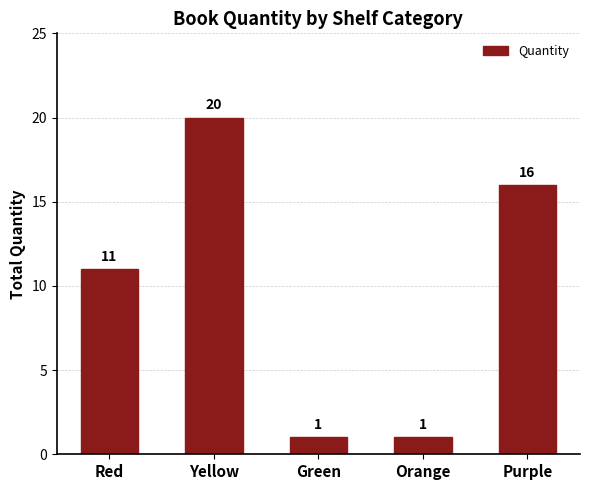

Reading left to right, transcribe all the data shown in this chart.

Red=11	Yellow=20	Green=1	Orange=1	Purple=16